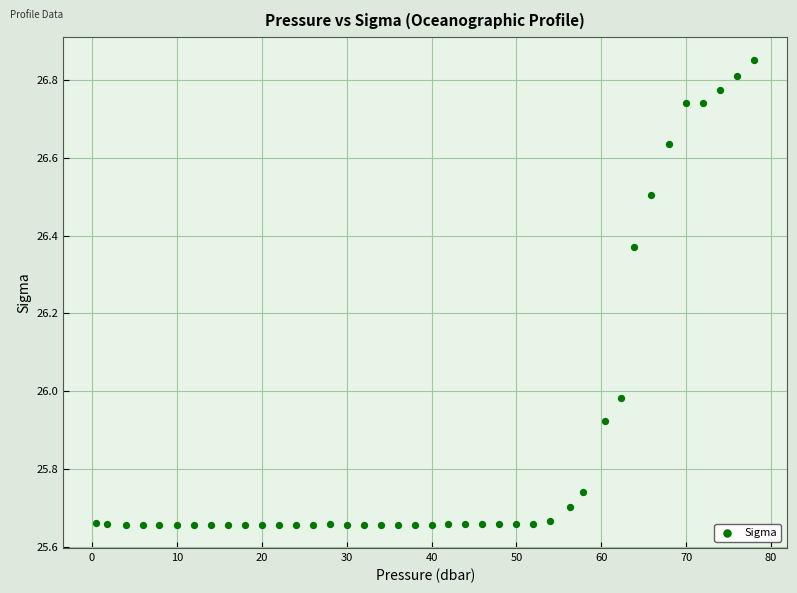

What is the range of X values (max minus min)?

77.5